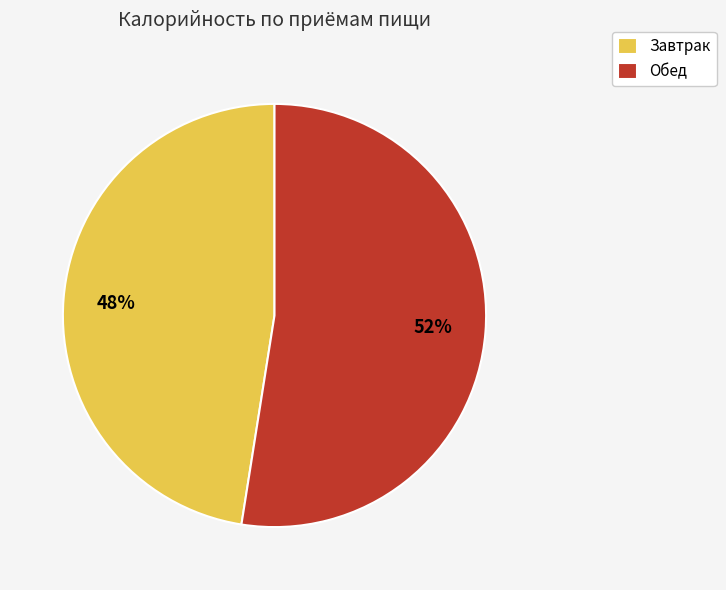

Which category has the smallest portion of the pie?

Завтрак